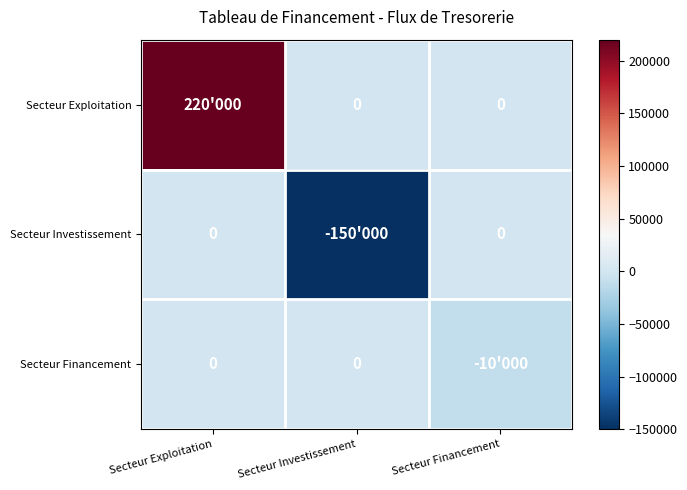

The Secteur Financement series shows 4843 at Secteur Exploitation. True or false?

False